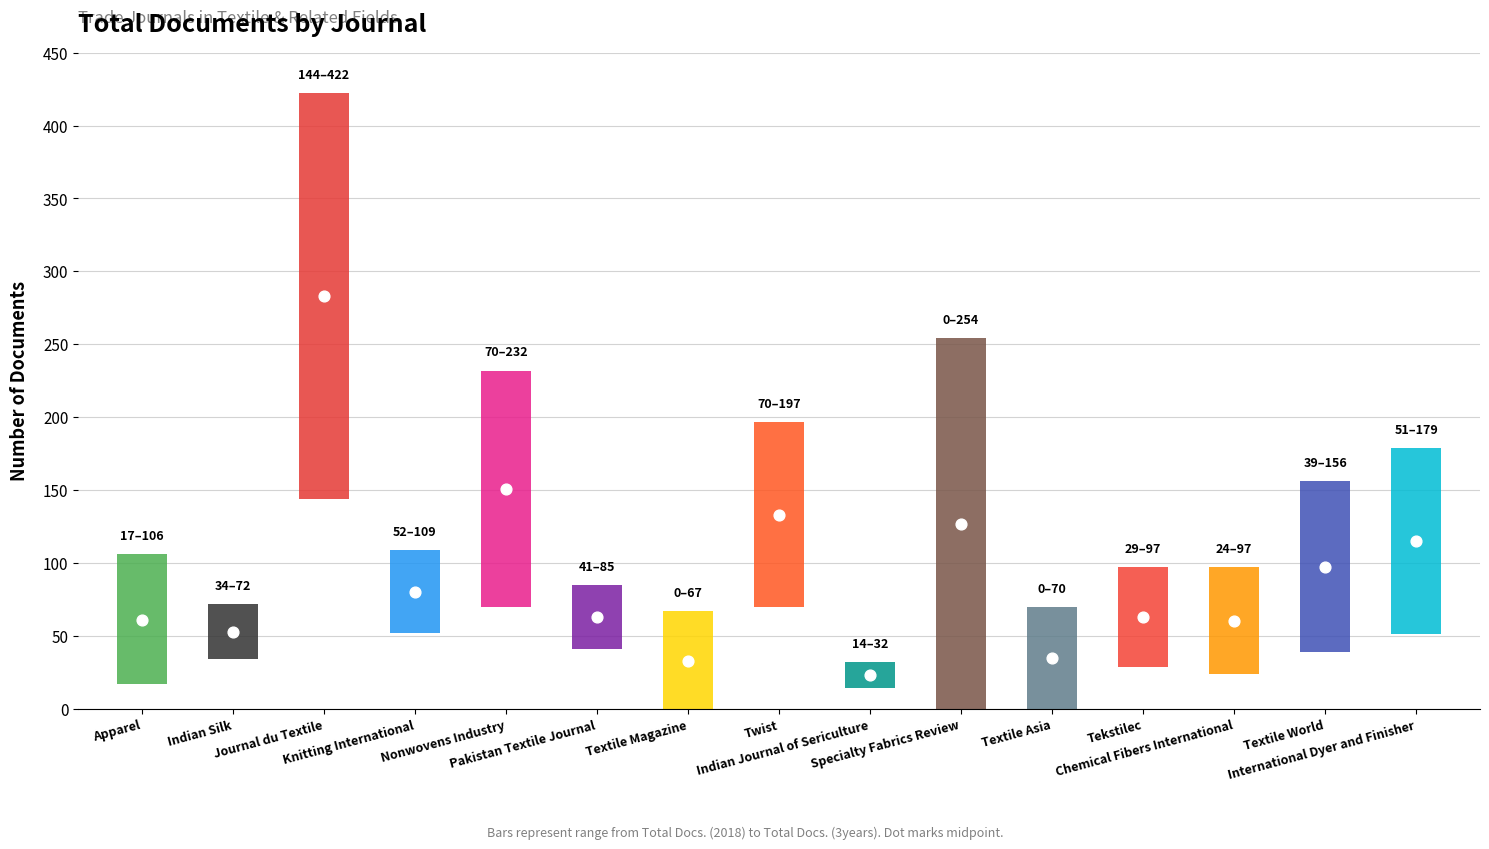

Is the value of Total Docs. (3years) at Tekstilec greater than the value of Total Docs. (2018) at International Dyer and Finisher?

Yes